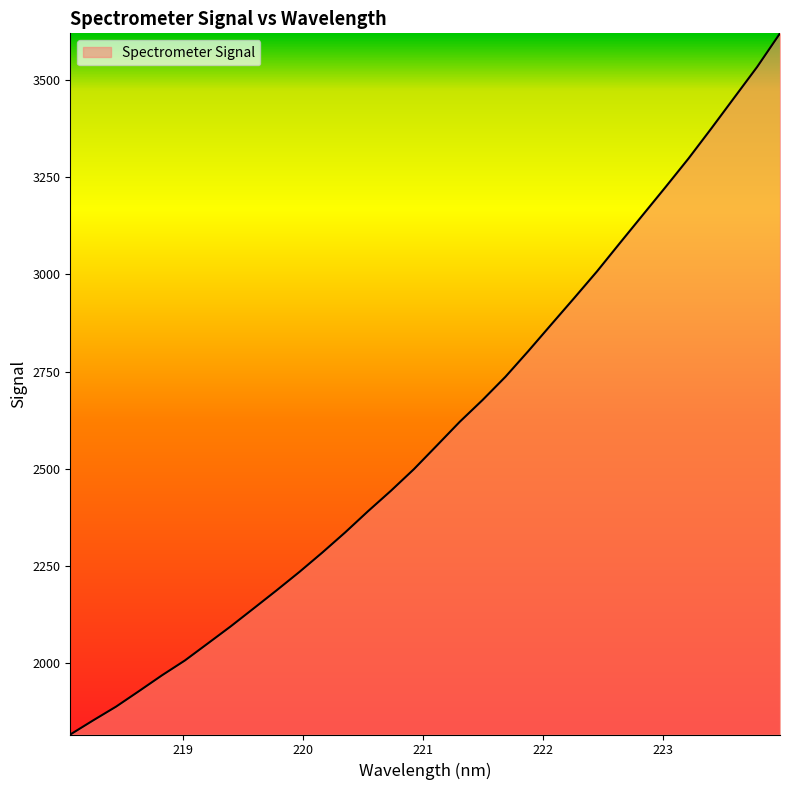

What is the maximum value shown in the chart?

3619.1